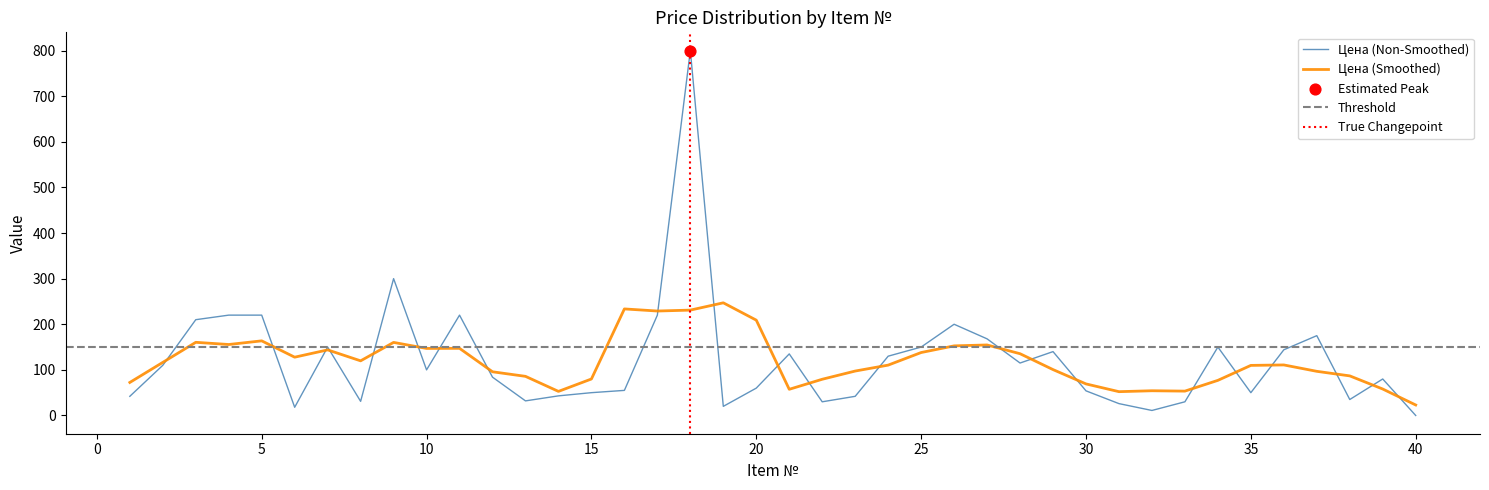

What is the change in value from 10 to 33?

-70